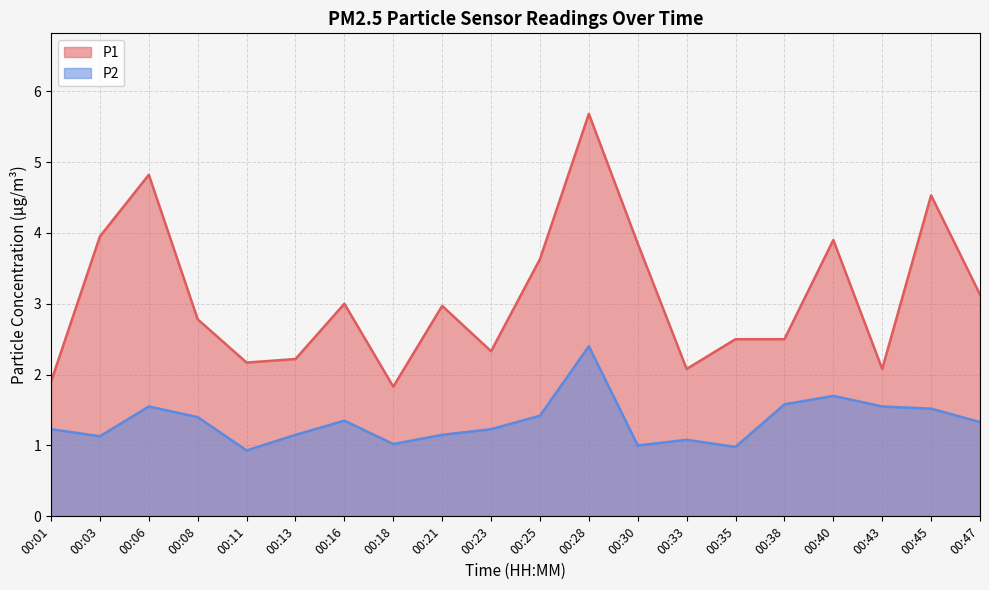

What is the difference between the maximum and minimum values in the P1 series?

3.8